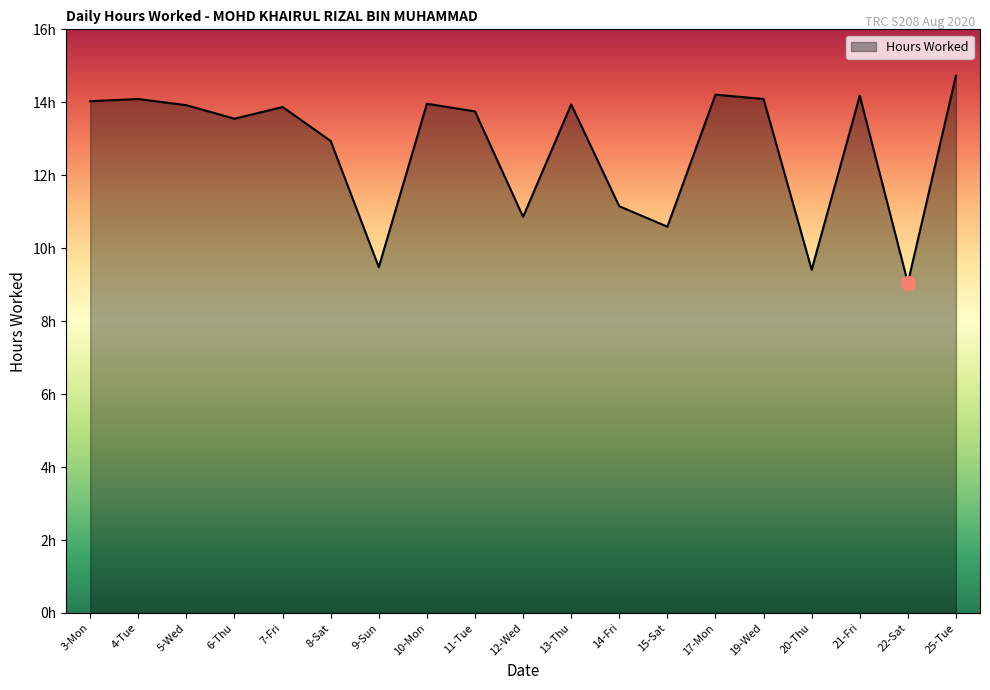

What is the value of the 5th point from the left?

13.9